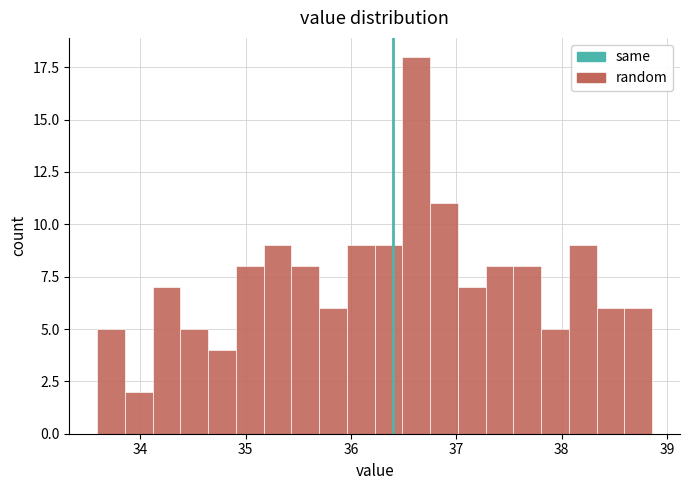

Read against the x-axis, roughly where is the centre of the tallest bar?

36.6